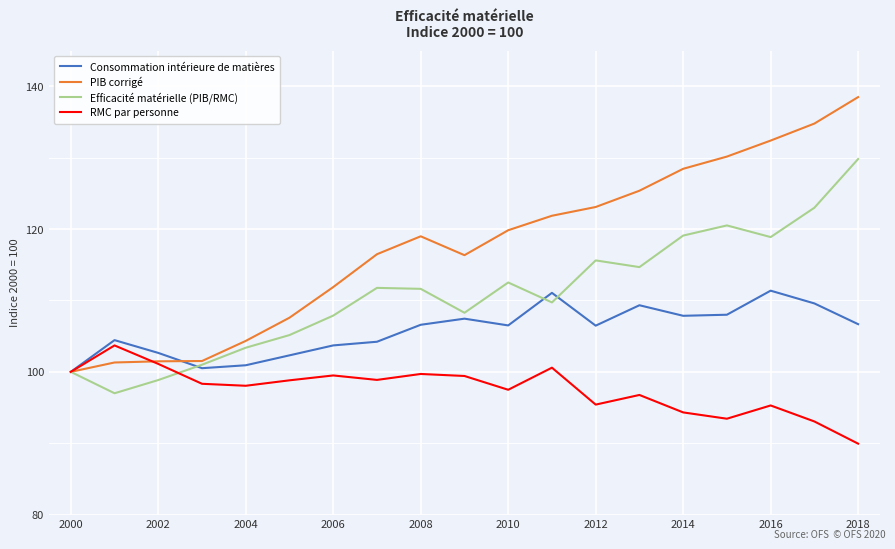

What is the highest value of the PIB corrigé series?

138.5